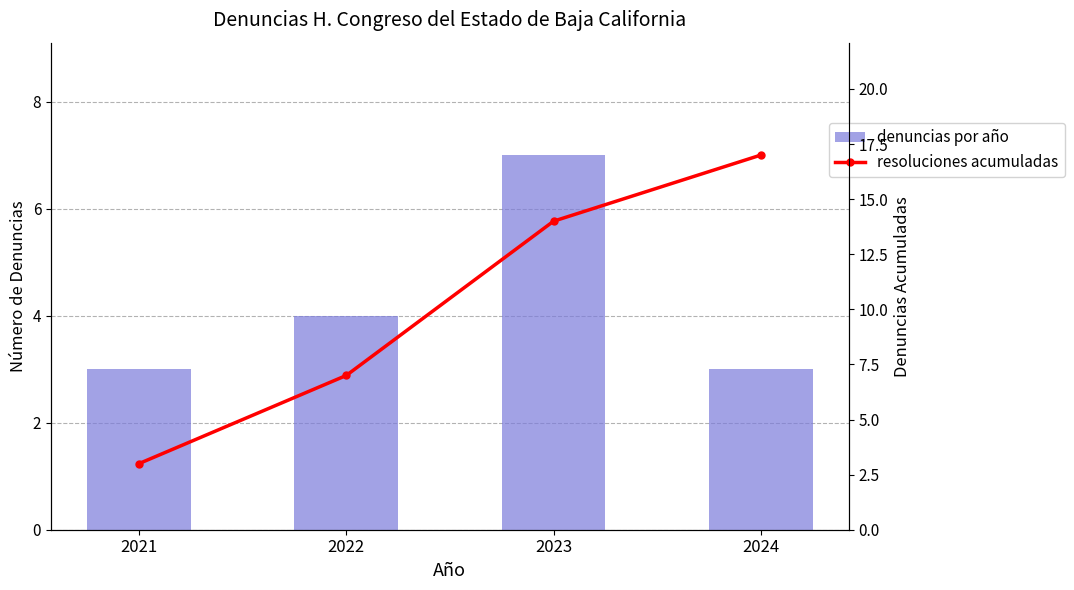

Which series has the largest total across all categories?

resoluciones acumuladas